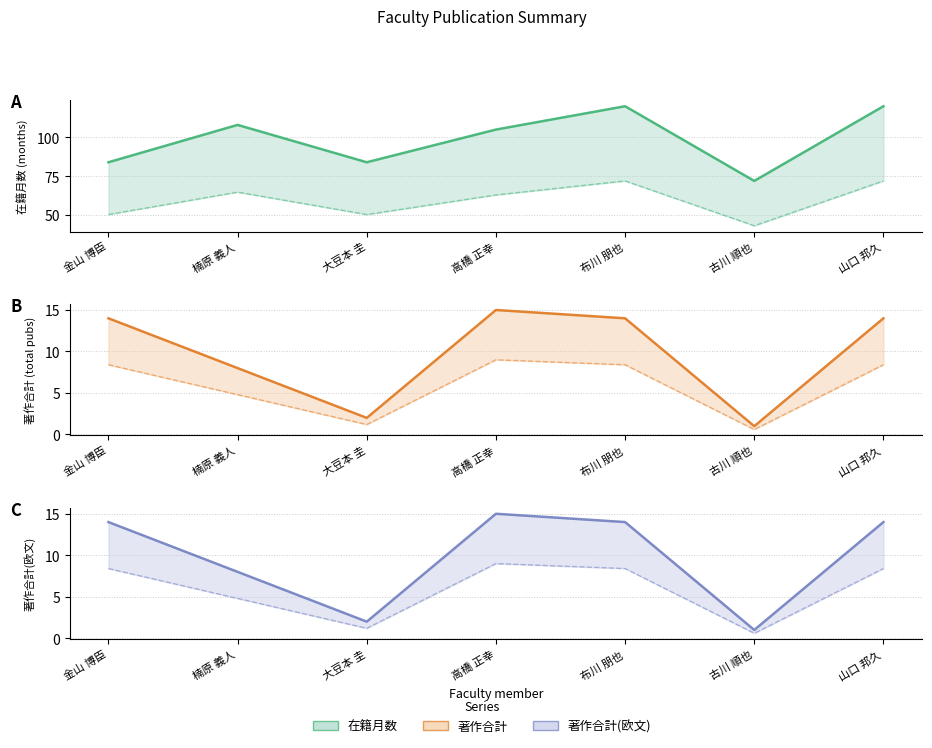

What is the difference between the maximum and minimum values in the 在籍月数 (lower) series?

28.8